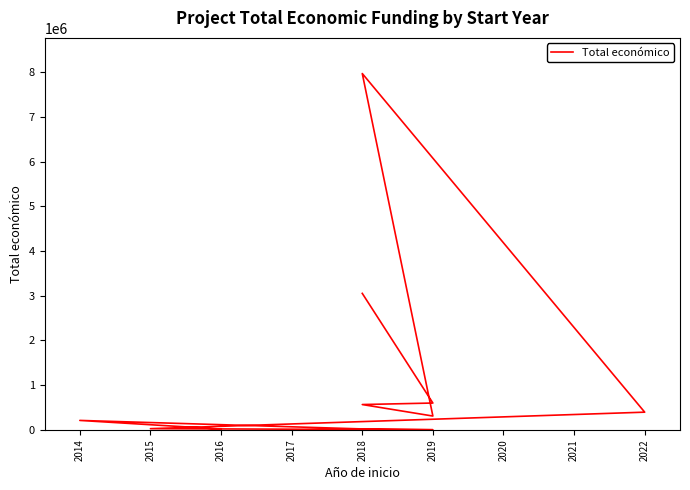

Read the value at 2014.

210755